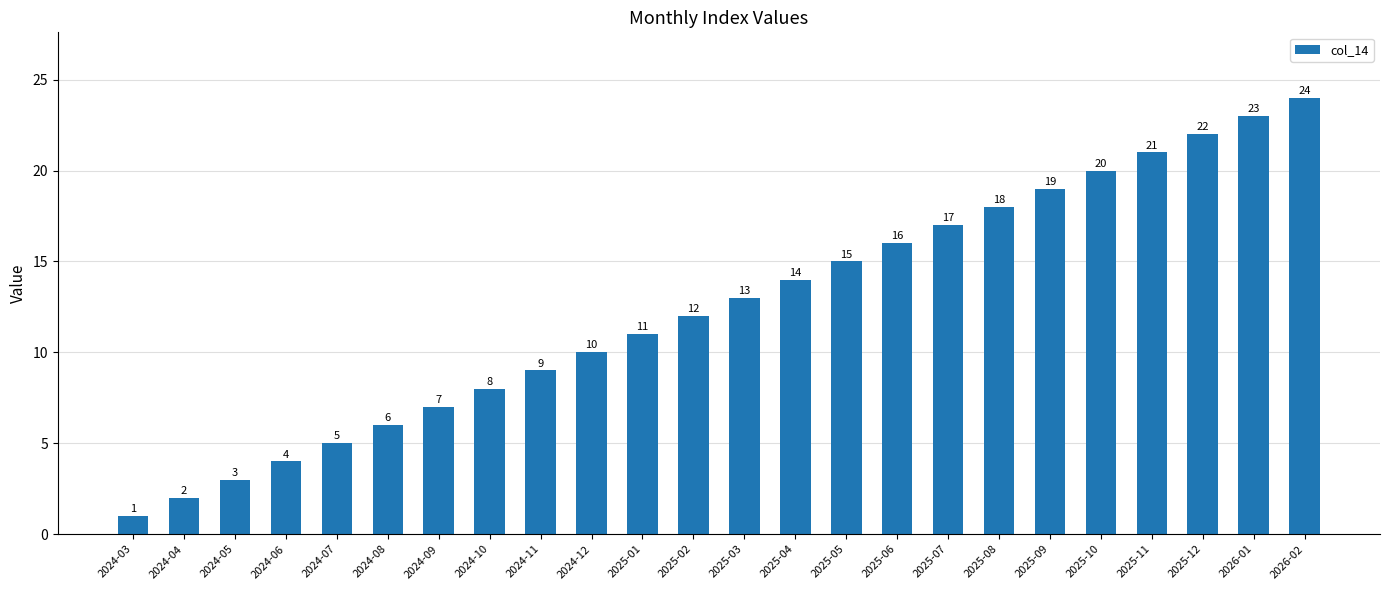

What is the difference between the maximum and minimum values?

23